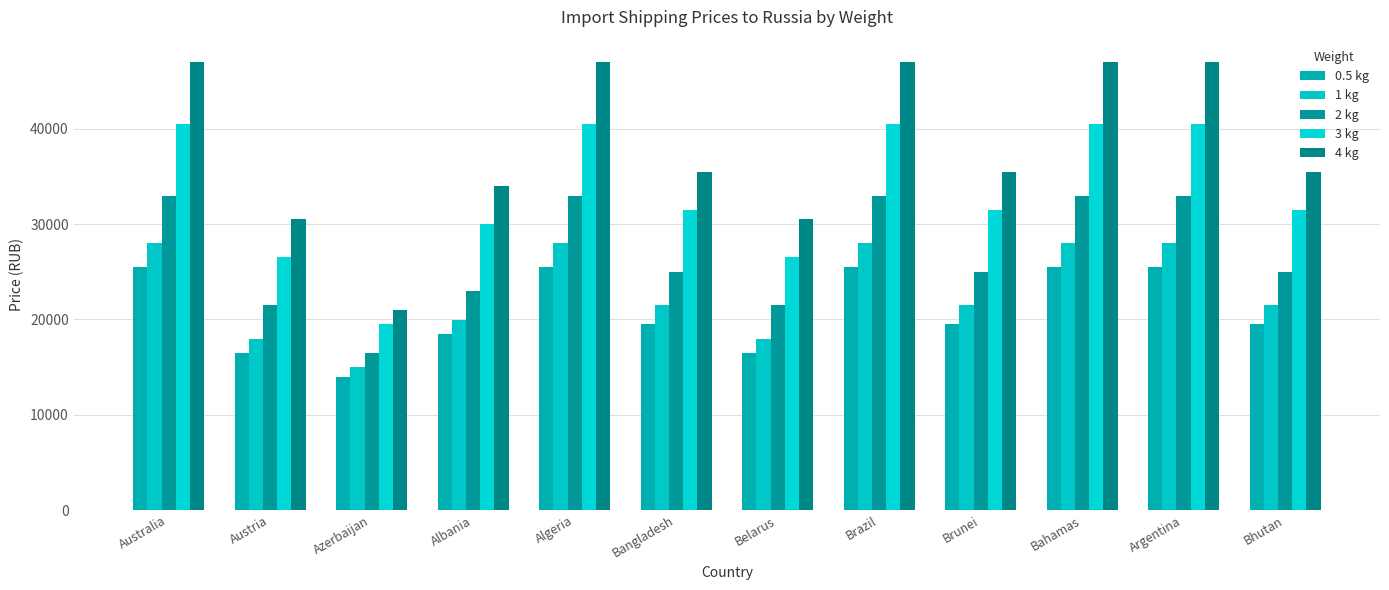

What is the difference between the second highest and minimum values in the 2 kg series?

16491